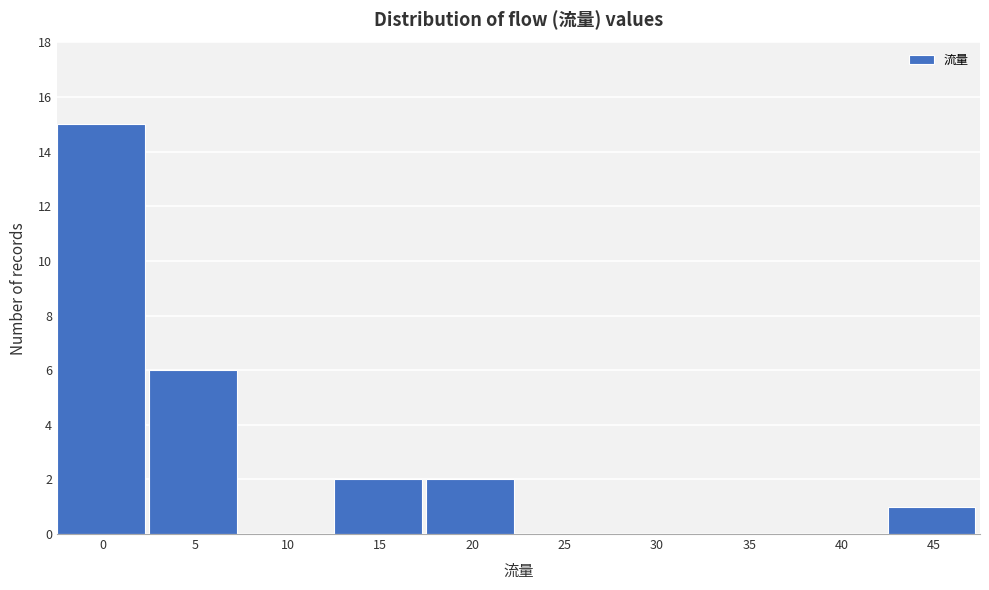

Reading left to right, what are all the values shown in this chart?

0=15	5=6	10=0	15=2	20=2	25=0	30=0	35=0	40=0	45=1